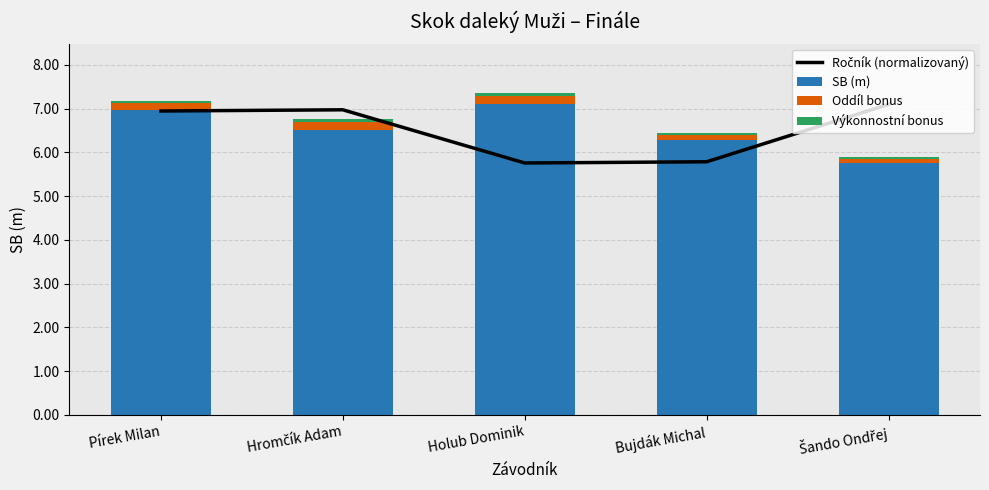

How many series are shown in this chart?

4